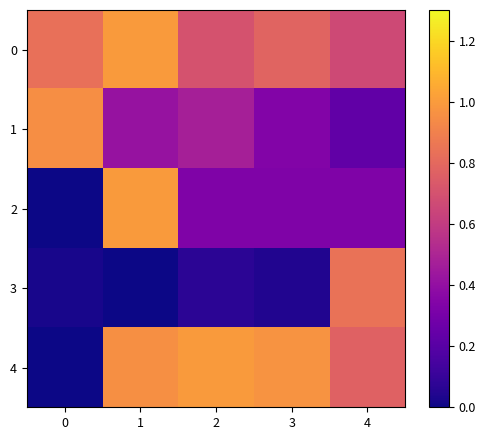

Between 3 and 4, which series saw the biggest shift?

3